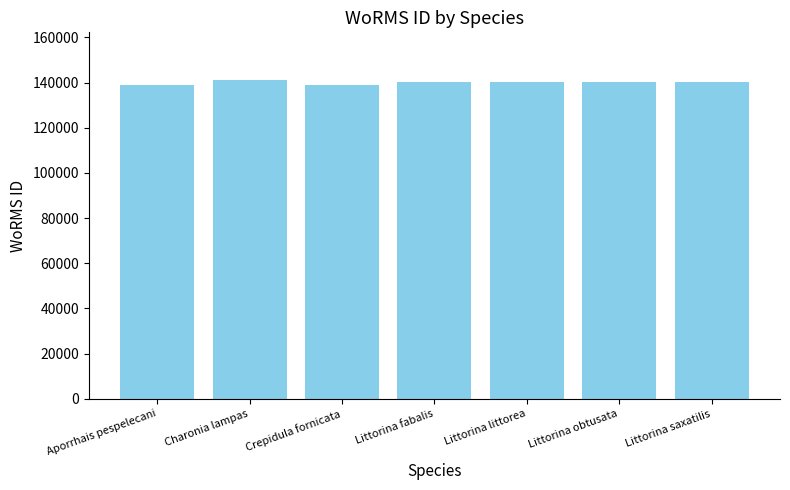

What is the label of the 1st bar from the right?

Littorina saxatilis